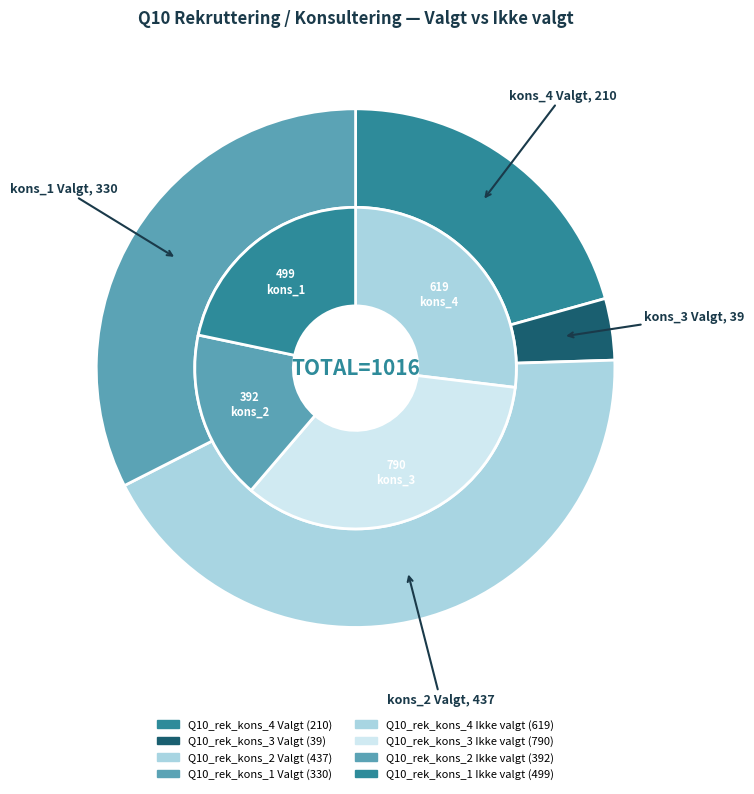

To the nearest percent, what is the difference between the largest and smallest slice percentages?

39%